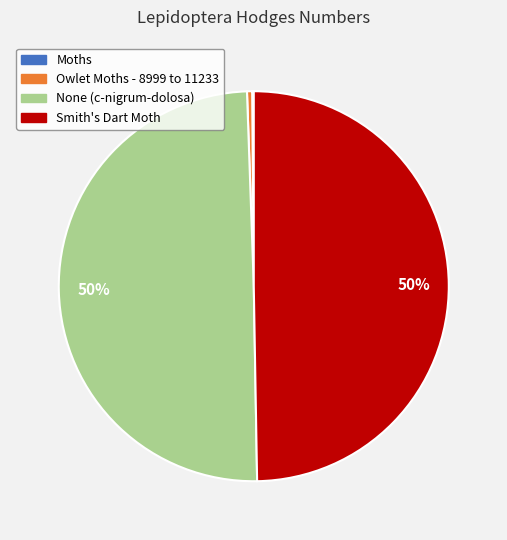

To the nearest percent, what percentage of the pie is None (c-nigrum-dolosa)?

50%